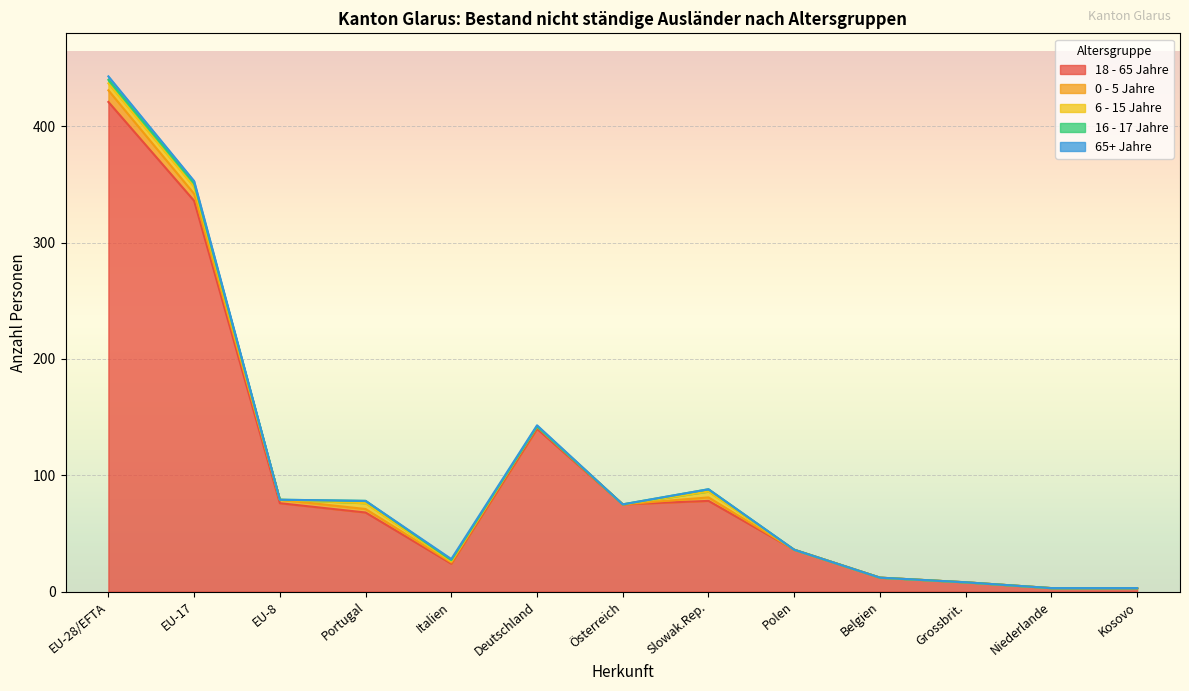

Reading right to left, list all the values displayed in this chart.

18 - 65 Jahre (Total): 3	3	8	12	36	78	75	140	24	68	76	336	421
0 - 5 Jahre (Total): 0	0	0	0	0	3	0	2	1	3	3	6	10
16 - 17 Jahre (Total): 0	0	0	0	0	2	0	0	1	2	0	3	3
65+ Jahre (Total): 0	0	0	0	0	0	0	1	1	0	0	2	3
6 - 15 Jahre (Total): 0	0	0	0	0	5	0	0	1	5	0	6	6